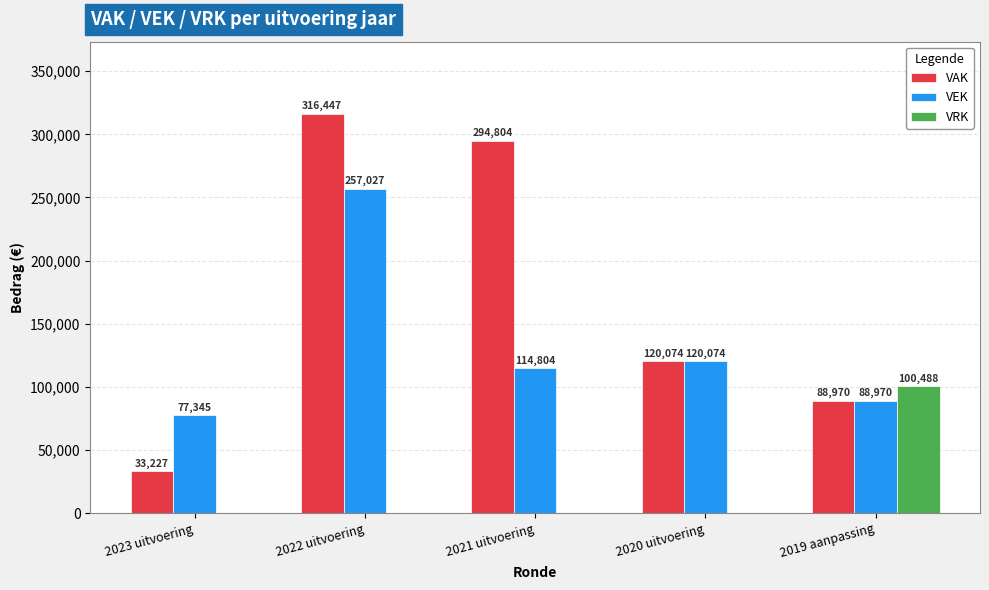

Between 2023 uitvoering and 2021 uitvoering, which series saw the biggest shift?

VAK